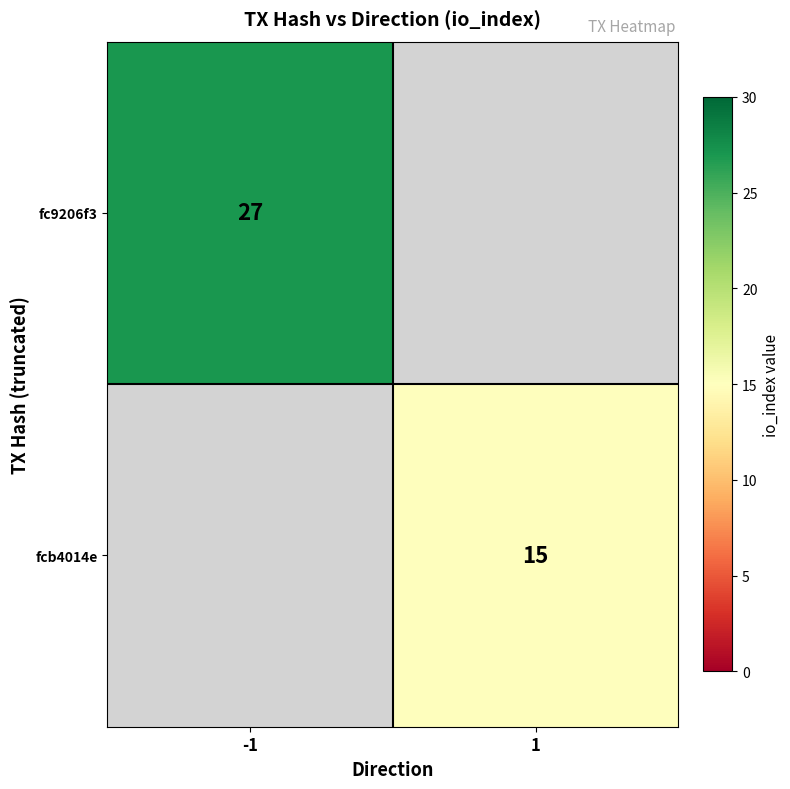

The fcb4014e series shows 20 at 1. True or false?

False